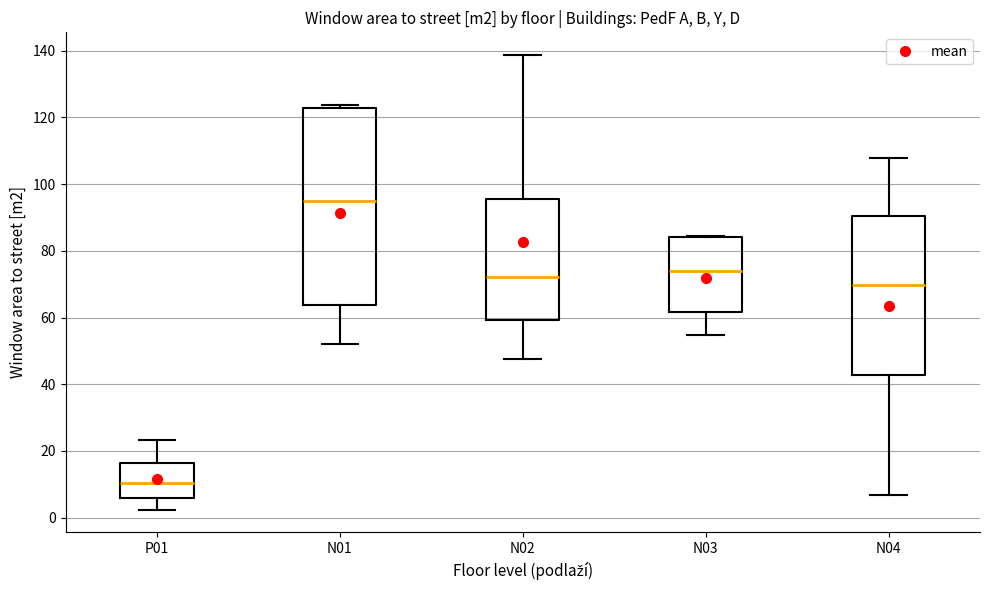

Reading left to right, transcribe this box plot: for each box, give where its median line is, the range the box spans, and where its two whiskers end, as read against the y-axis. The values are not printed on the chart, so give them approximately, as read against the axis.

P01: median 10, box 6 to 16, whiskers 2 to 24
N01: median 96, box 64 to 122, whiskers 52 to 124
N02: median 72, box 60 to 96, whiskers 48 to 138
N03: median 74, box 62 to 84, whiskers 54 to 84
N04: median 70, box 42 to 90, whiskers 6 to 108